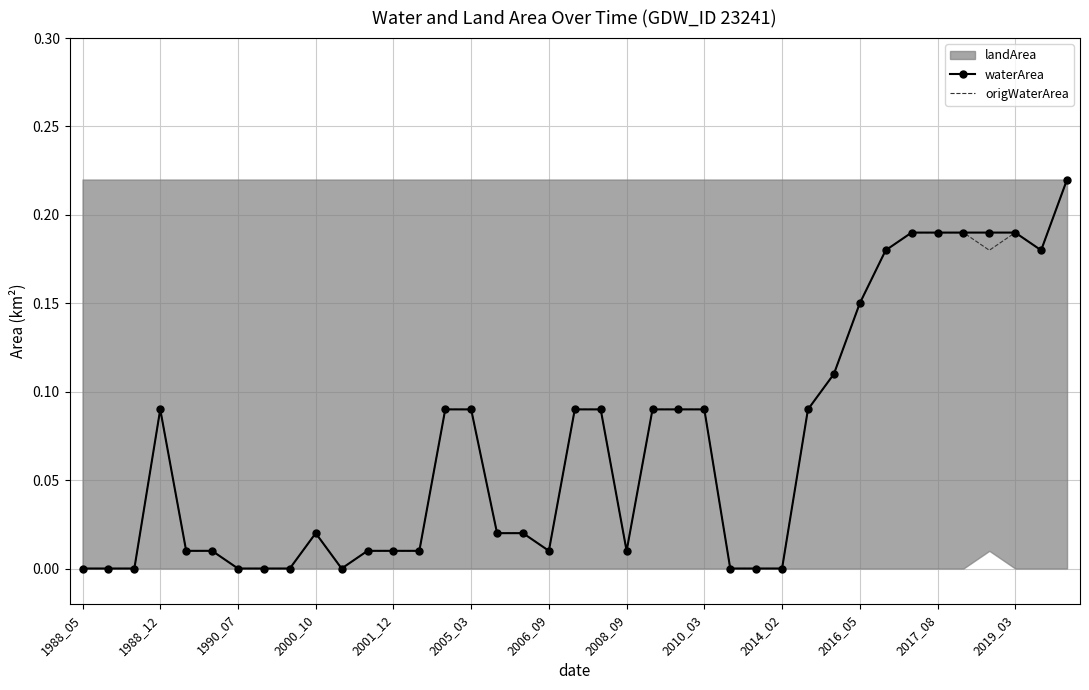

True or false: origWaterArea and waterArea cross at least once.

False